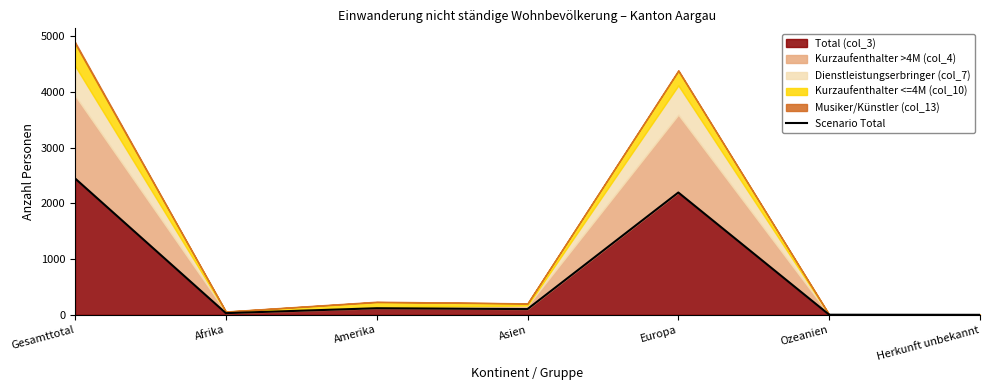

What is the change in value from Amerika to Ozeanien?

-116